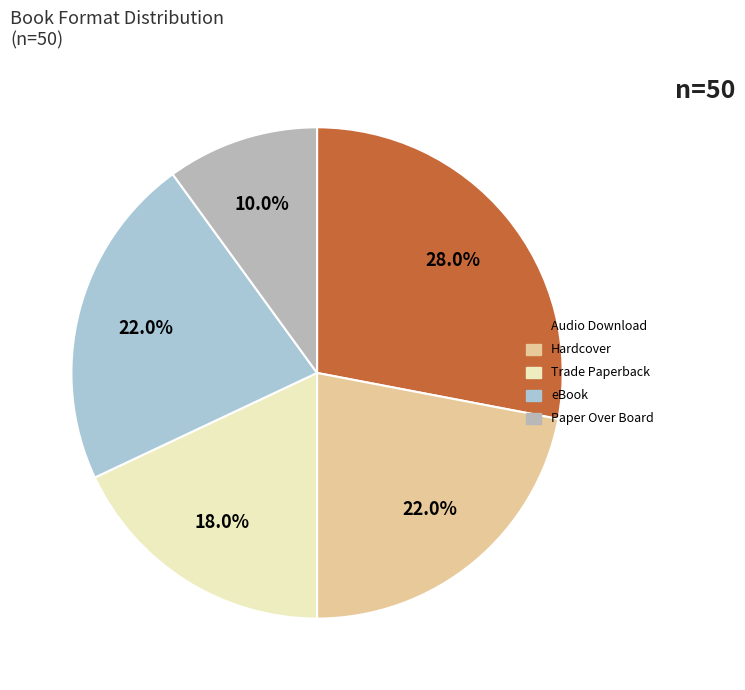

How many segments does this pie chart have?

5